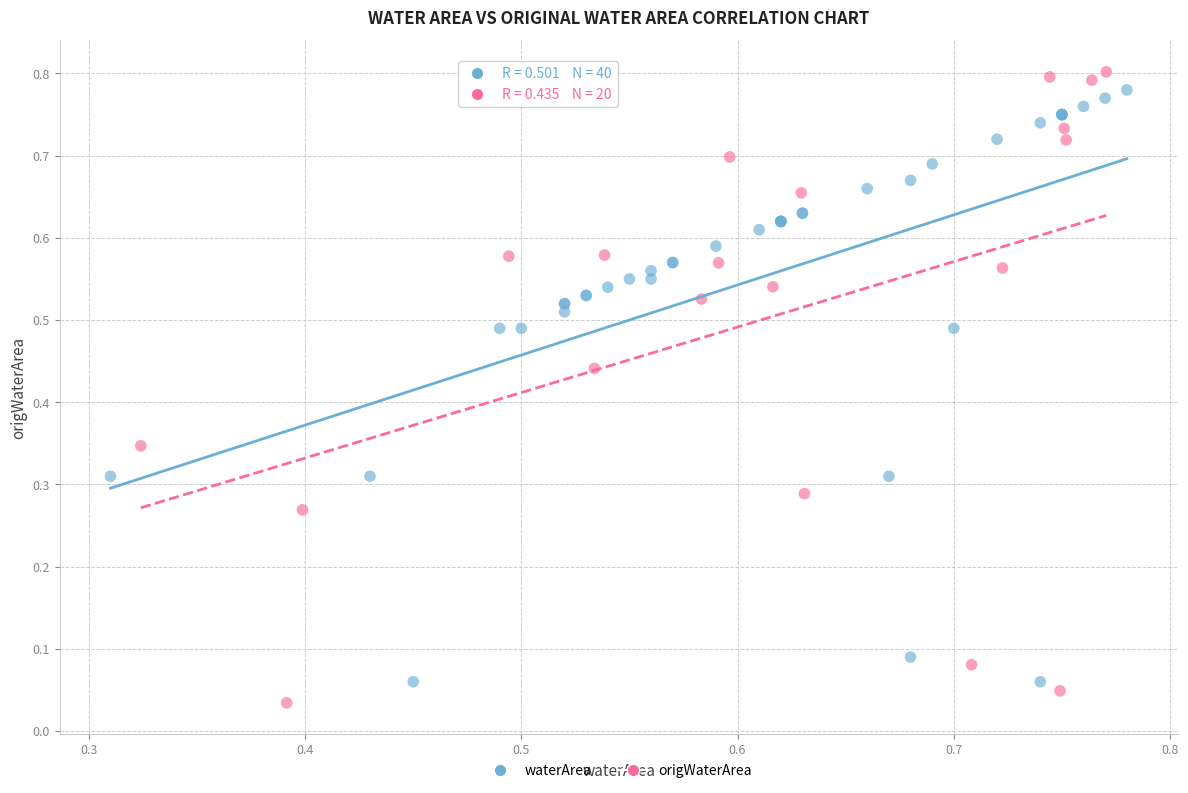

Which series has the widest spread of Y values?

origWaterArea